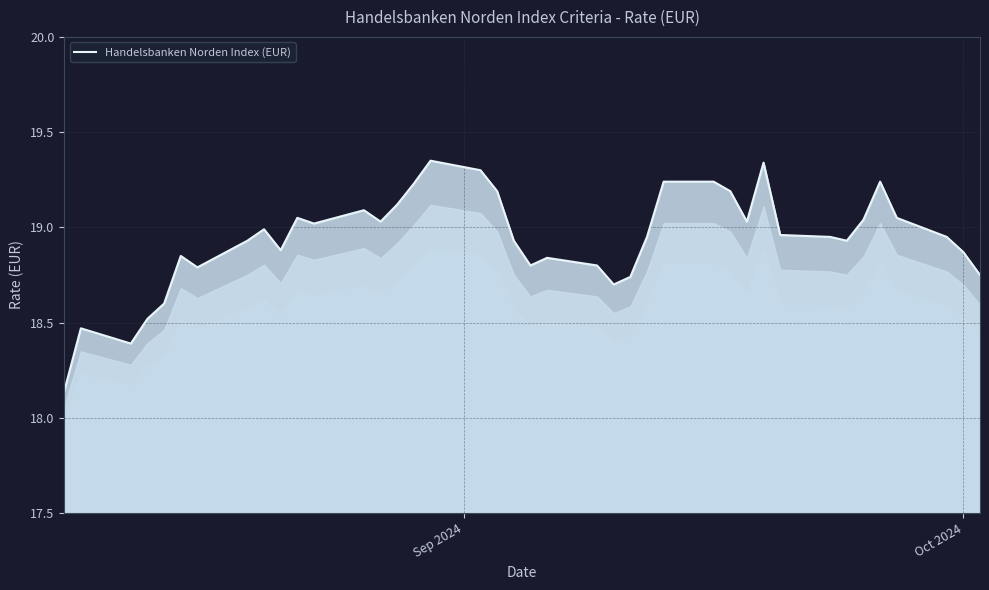

What is the difference between the maximum and minimum values?

1.2